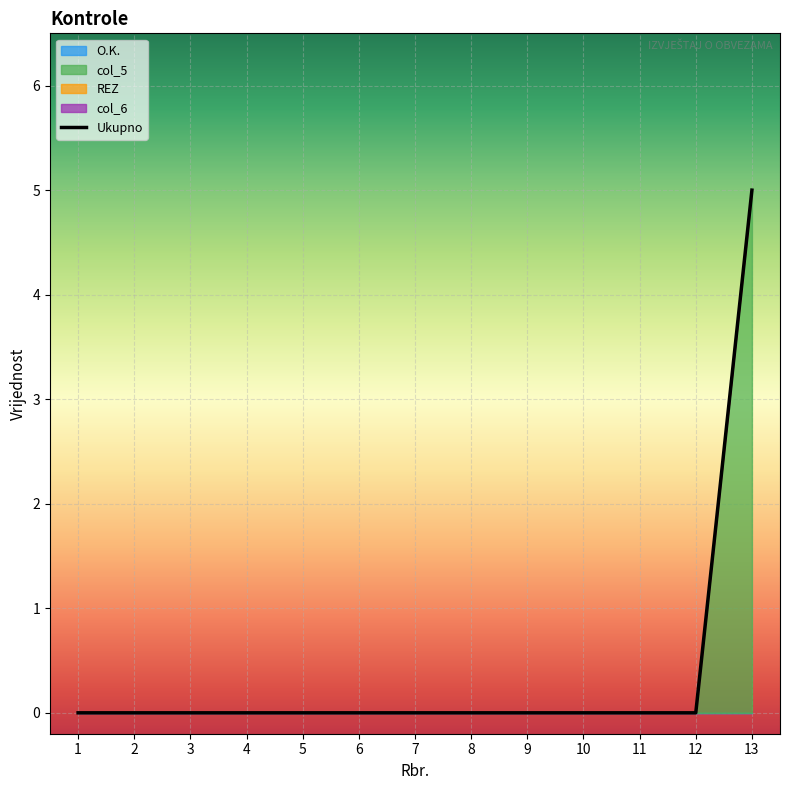

Is it true that Ukupno equals 2 at 6?

False